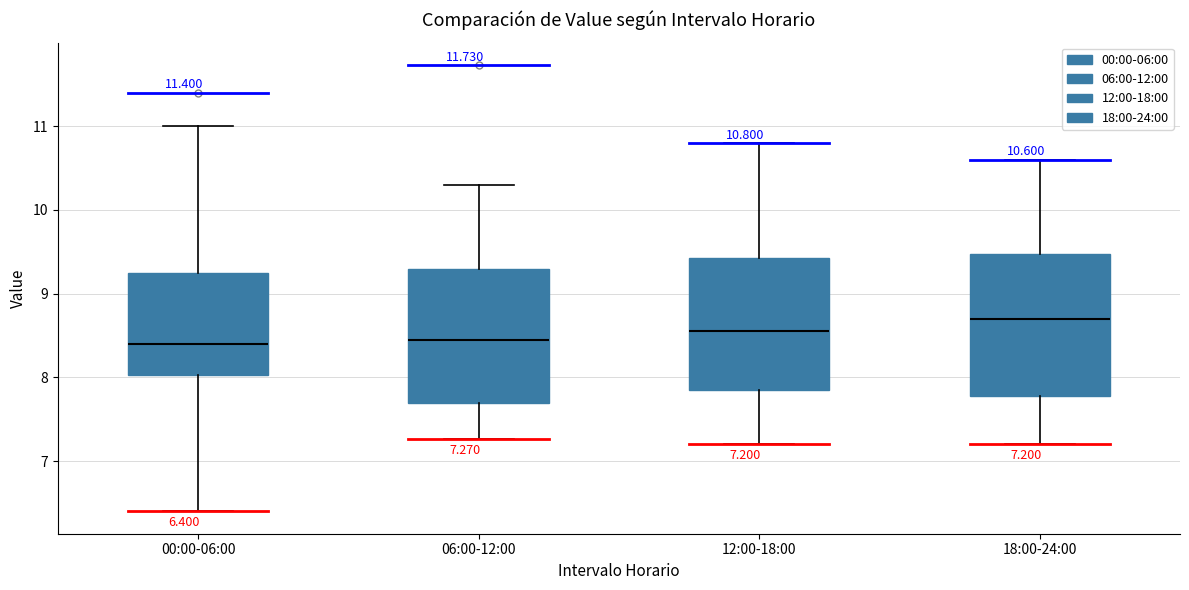

Which box's median line is the highest?

18:00-24:00